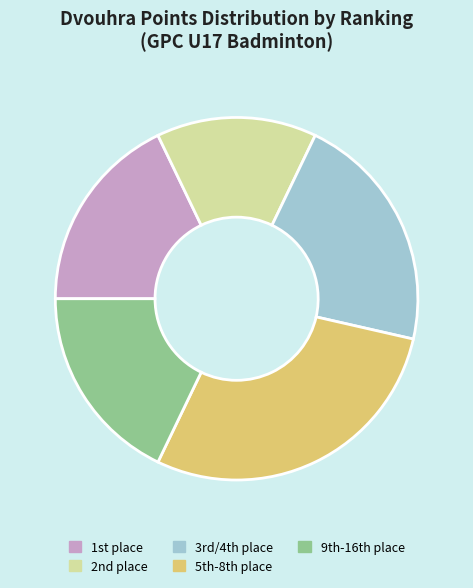

What is the largest slice in the pie chart?

5th-8th place